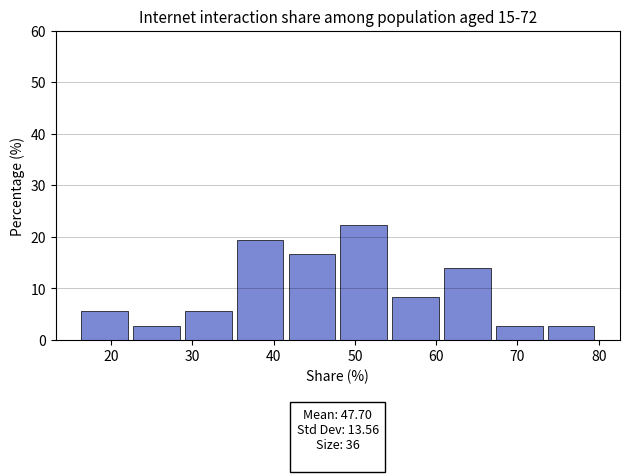

Which range on the x-axis has the tallest bar?

48 to 55